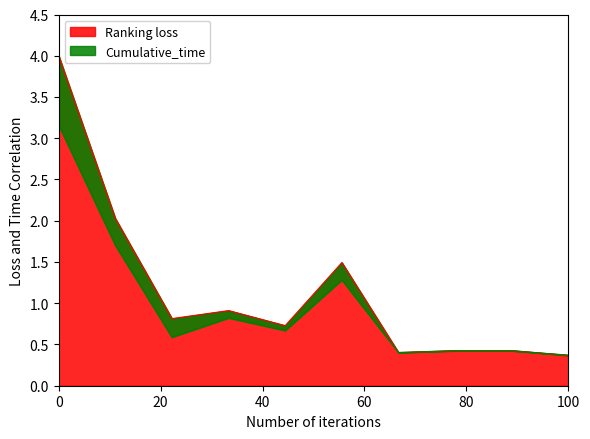

How many categories are shown in the chart?

10